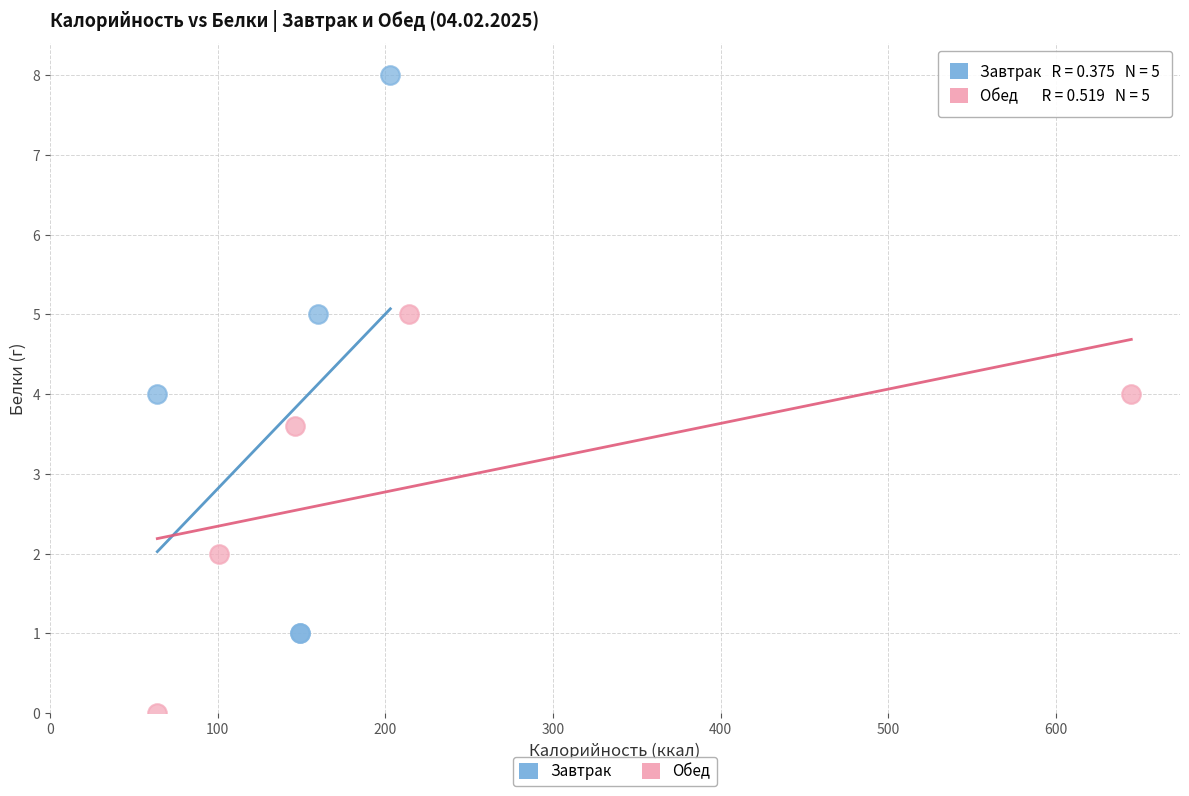

Which series has the widest spread of Y values?

Завтрак